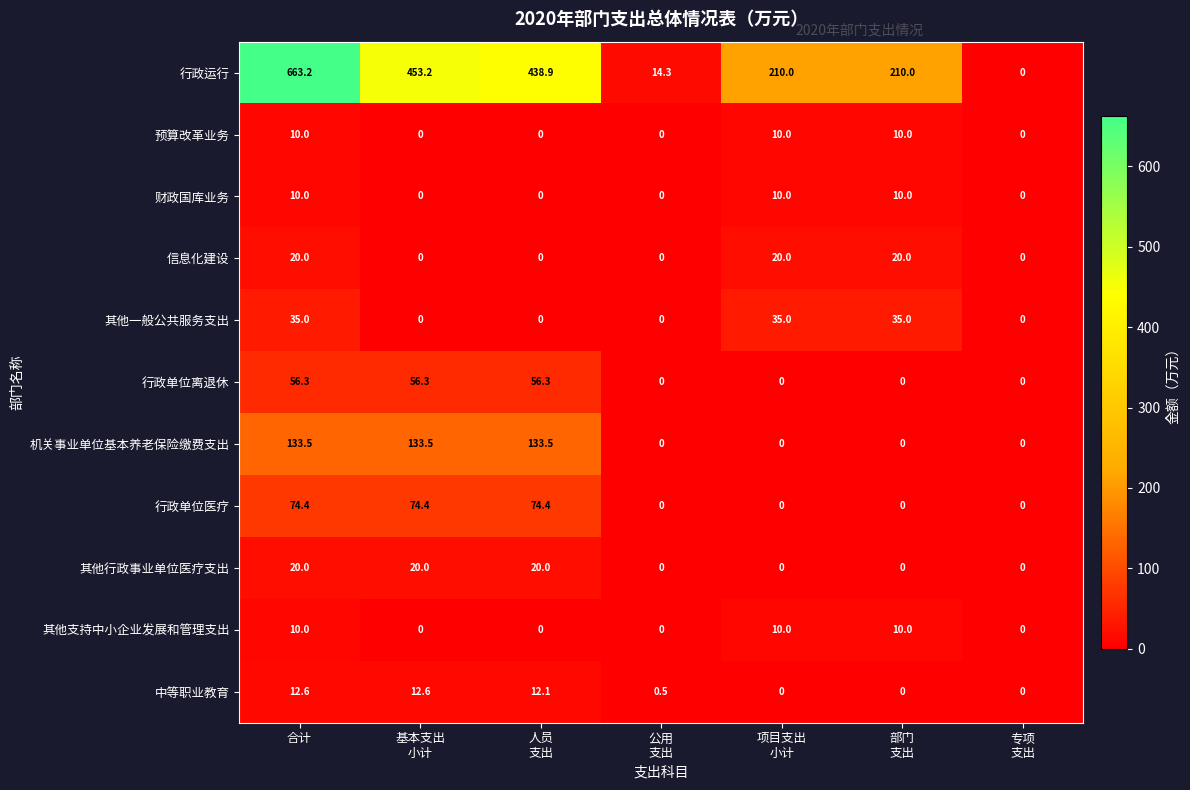

What is the total value across all series at 合计?

1045.0